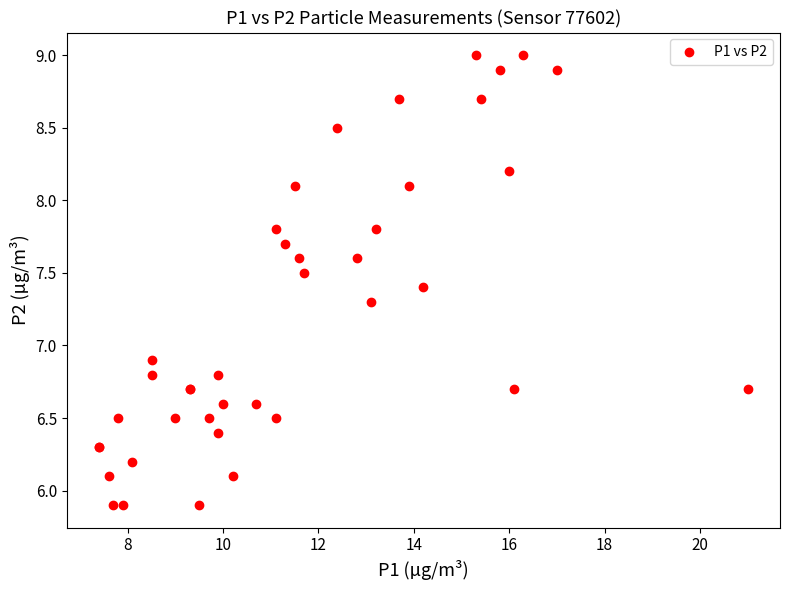

What Y value in the scatter plot is closest to 7?

6.9